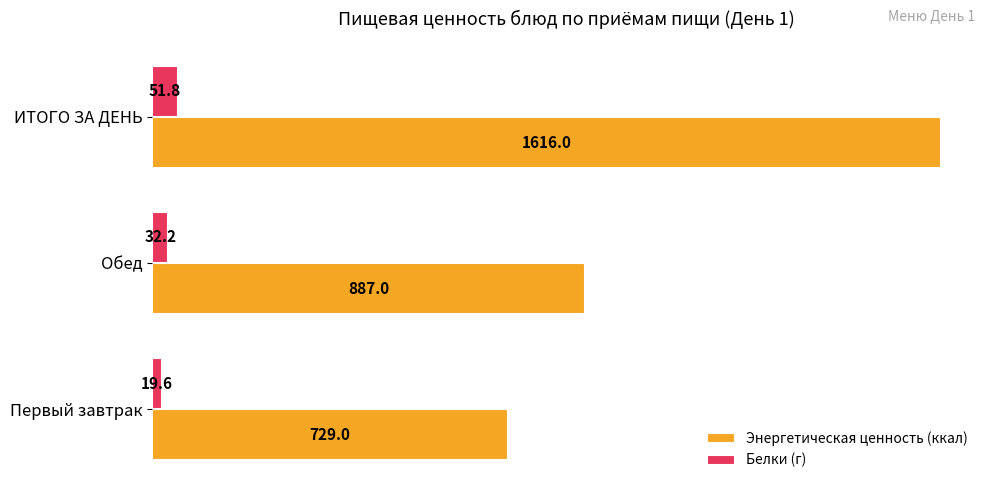

Which series has the largest total across all categories?

Энергетическая ценность (ккал)